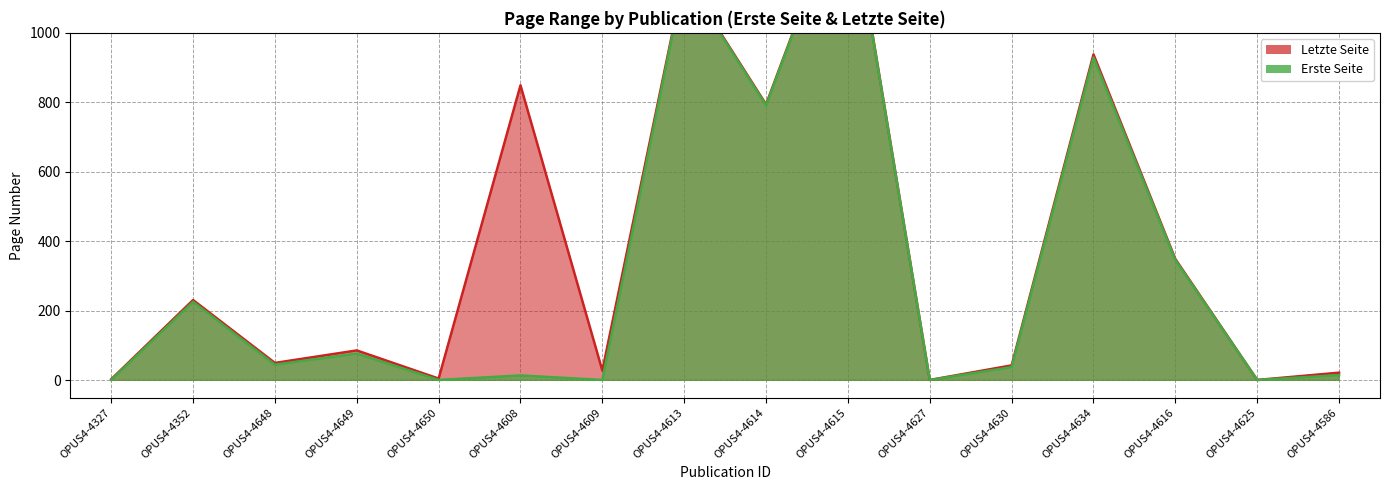

At which label is Erste Seite closest to 711?

OPUS4-4614